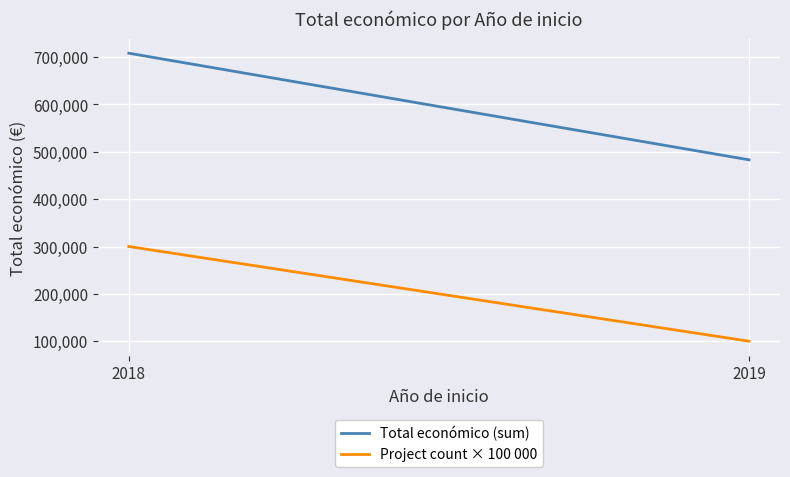

What is the average value of the Total económico (sum) series?

595570